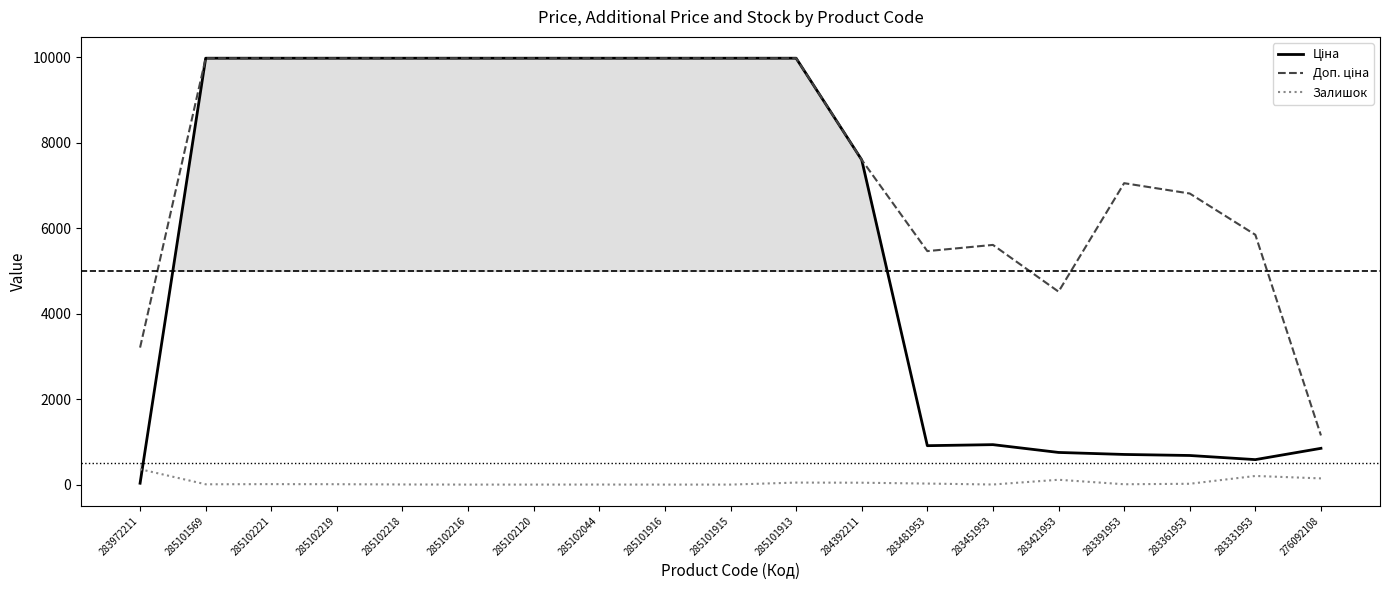

Which series has the largest range (max minus min)?

Ціна